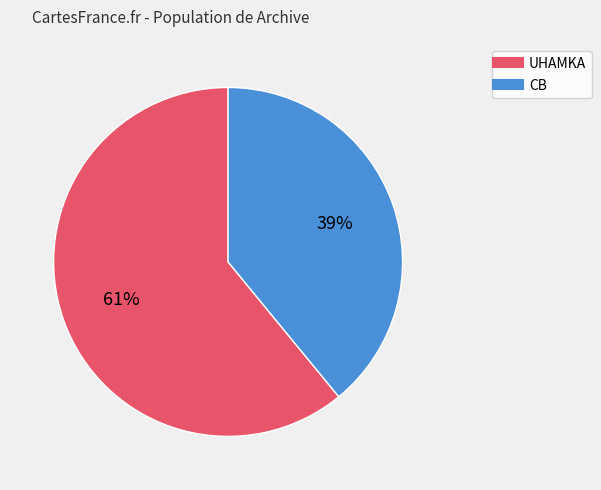

To the nearest percent, what is the difference between the largest and smallest slice percentages?

22%